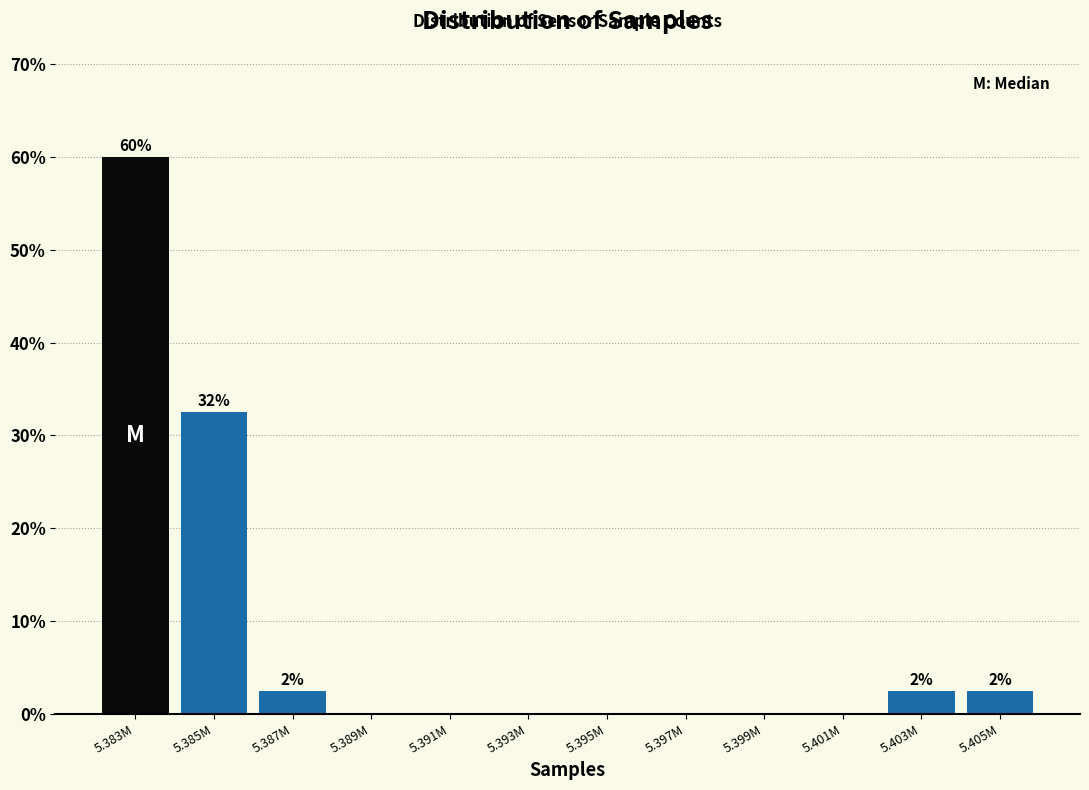

Reading left to right, what are all the values shown in this chart?

5.383M=60.0	5.385M=32.5	5.387M=2.5	5.389M=0.0	5.391M=0.0	5.393M=0.0	5.395M=0.0	5.397M=0.0	5.399M=0.0	5.401M=0.0	5.403M=2.5	5.405M=2.5